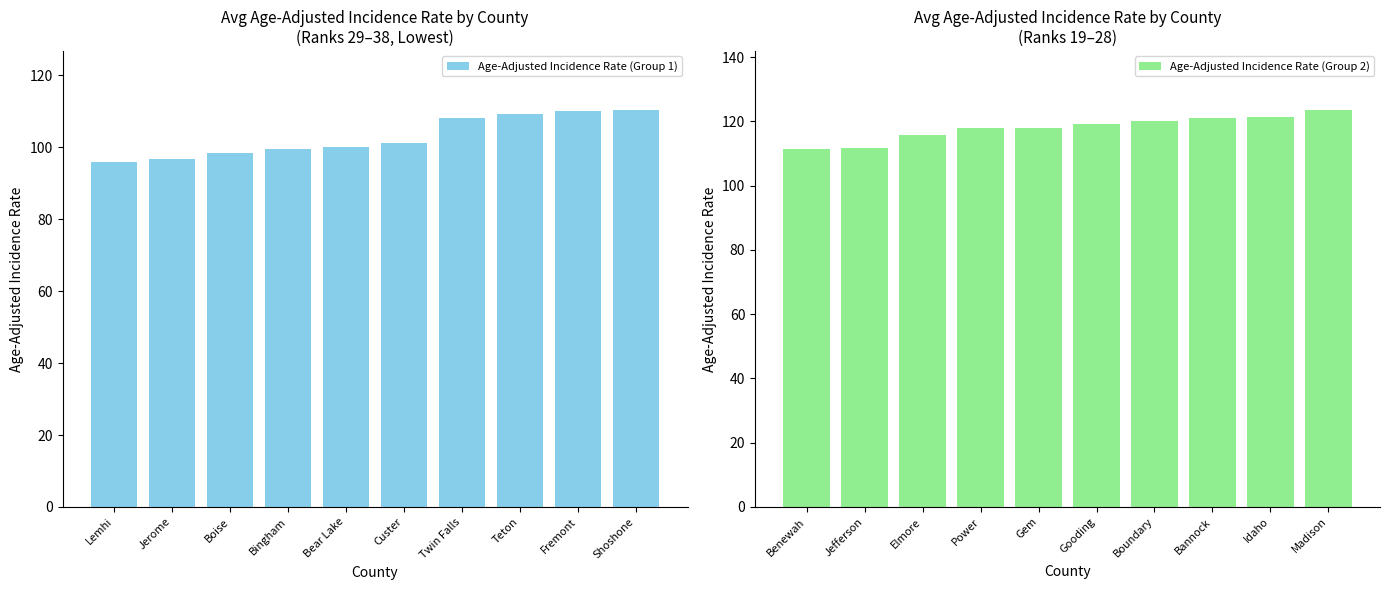

What is the sum of all Age-Adjusted Incidence Rate (Group 1) values?

1029.1